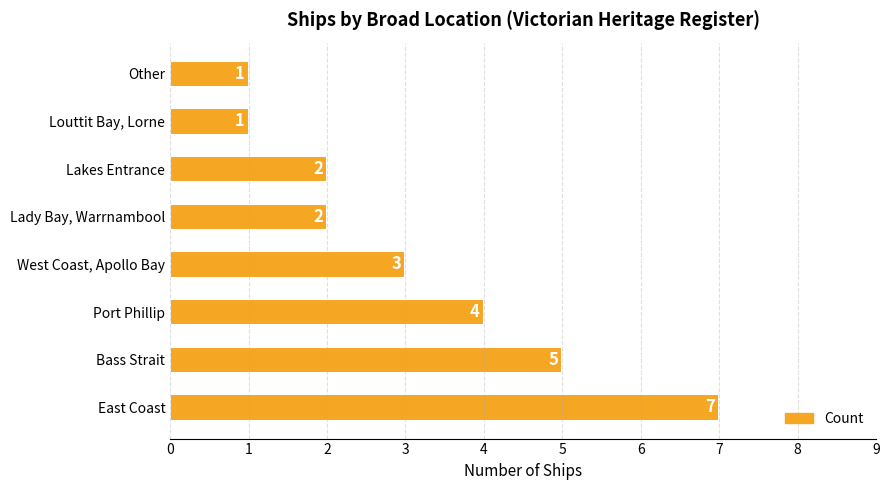

What is the maximum value shown in the chart?

7